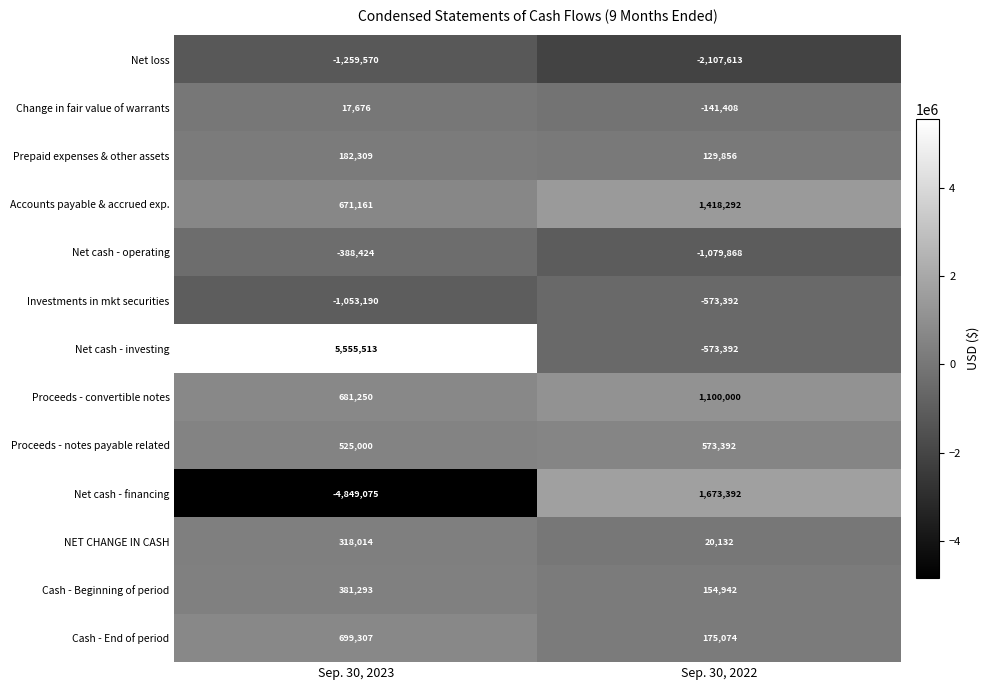

Reading left to right, list all the values displayed in this chart.

Net loss: Sep. 30, 2023=-1259570	Sep. 30, 2022=-2107613
Change in fair value of warrants: Sep. 30, 2023=17676	Sep. 30, 2022=-141408
Prepaid expenses & other assets: Sep. 30, 2023=182309	Sep. 30, 2022=129856
Accounts payable & accrued exp.: Sep. 30, 2023=671161	Sep. 30, 2022=1418292
Net cash - operating: Sep. 30, 2023=-388424	Sep. 30, 2022=-1079868
Investments in mkt securities: Sep. 30, 2023=-1053190	Sep. 30, 2022=-573392
Net cash - investing: Sep. 30, 2023=5555513	Sep. 30, 2022=-573392
Proceeds - convertible notes: Sep. 30, 2023=681250	Sep. 30, 2022=1100000
Proceeds - notes payable related: Sep. 30, 2023=525000	Sep. 30, 2022=573392
Net cash - financing: Sep. 30, 2023=-4849075	Sep. 30, 2022=1673392
NET CHANGE IN CASH: Sep. 30, 2023=318014	Sep. 30, 2022=20132
Cash - Beginning of period: Sep. 30, 2023=381293	Sep. 30, 2022=154942
Cash - End of period: Sep. 30, 2023=699307	Sep. 30, 2022=175074